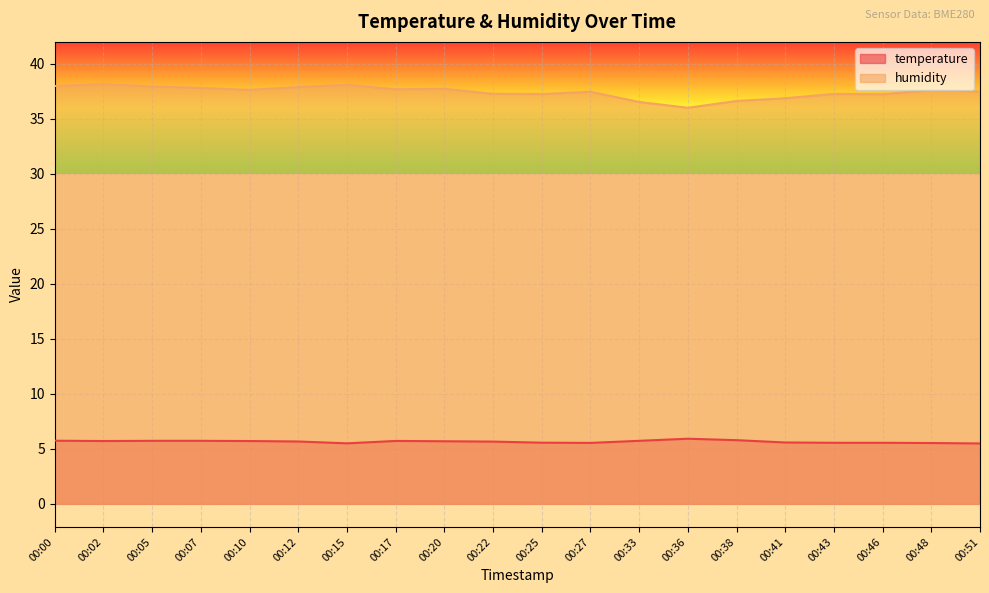

True or false: humidity and temperature cross at least once.

False